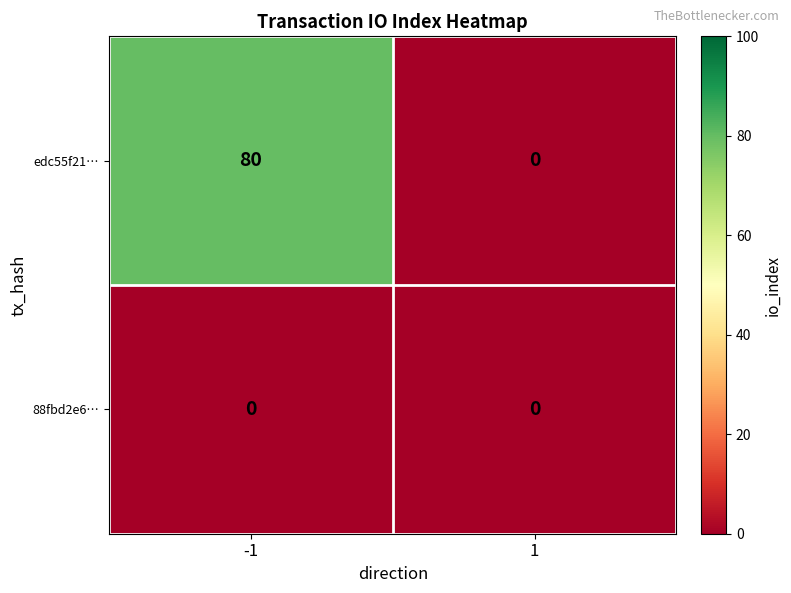

Which series has the widest spread of values?

edc55f21…